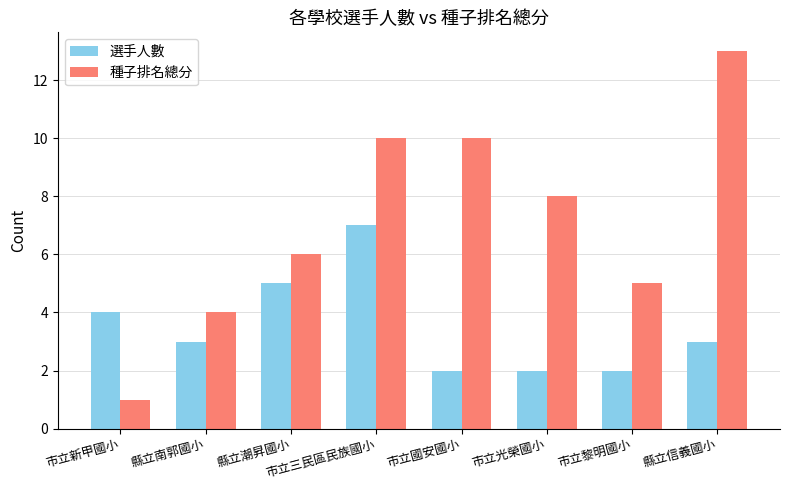

Reading left to right, list all the values displayed in this chart.

選手人數: 市立新甲國小=4	縣立南郭國小=3	縣立潮昇國小=5	市立三民區民族國小=7	市立國安國小=2	市立光榮國小=2	市立黎明國小=2	縣立信義國小=3
種子排名總分: 市立新甲國小=1	縣立南郭國小=4	縣立潮昇國小=6	市立三民區民族國小=10	市立國安國小=10	市立光榮國小=8	市立黎明國小=5	縣立信義國小=13